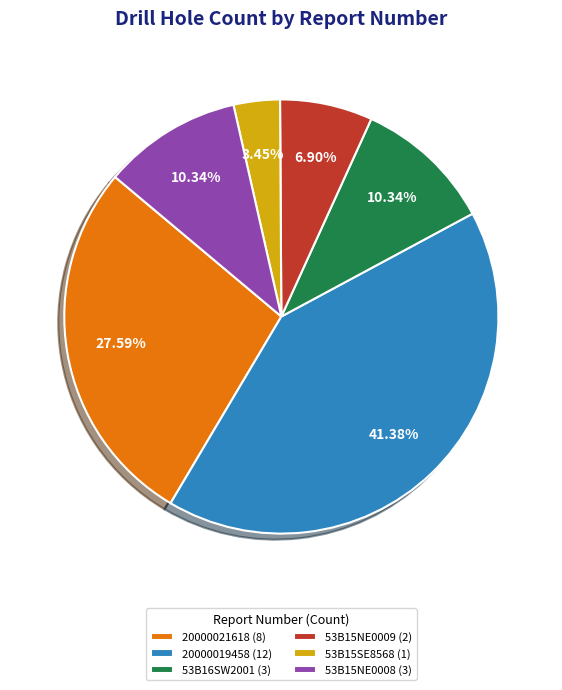

Which category has the smallest portion of the pie?

53B15SE8568